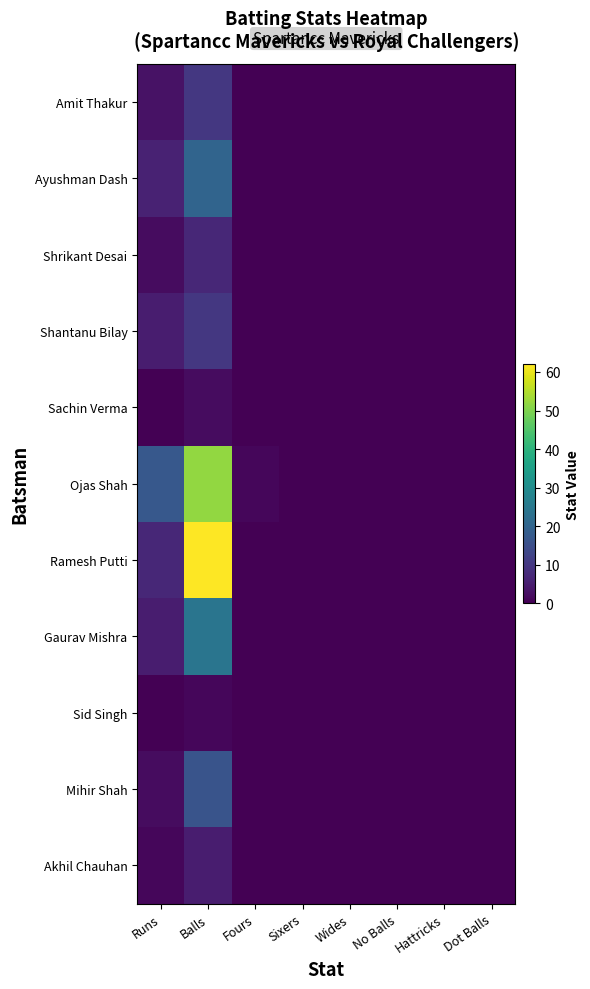

Which series has the largest range (max minus min)?

Ramesh Putti